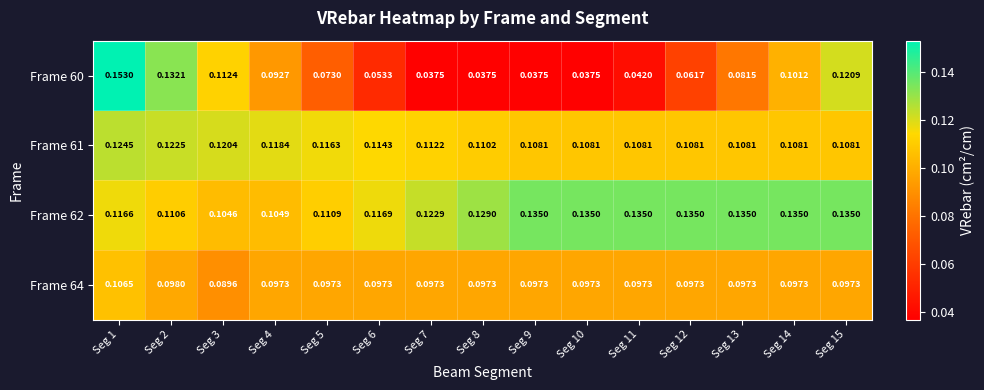

What is the greatest value displayed?

0.2